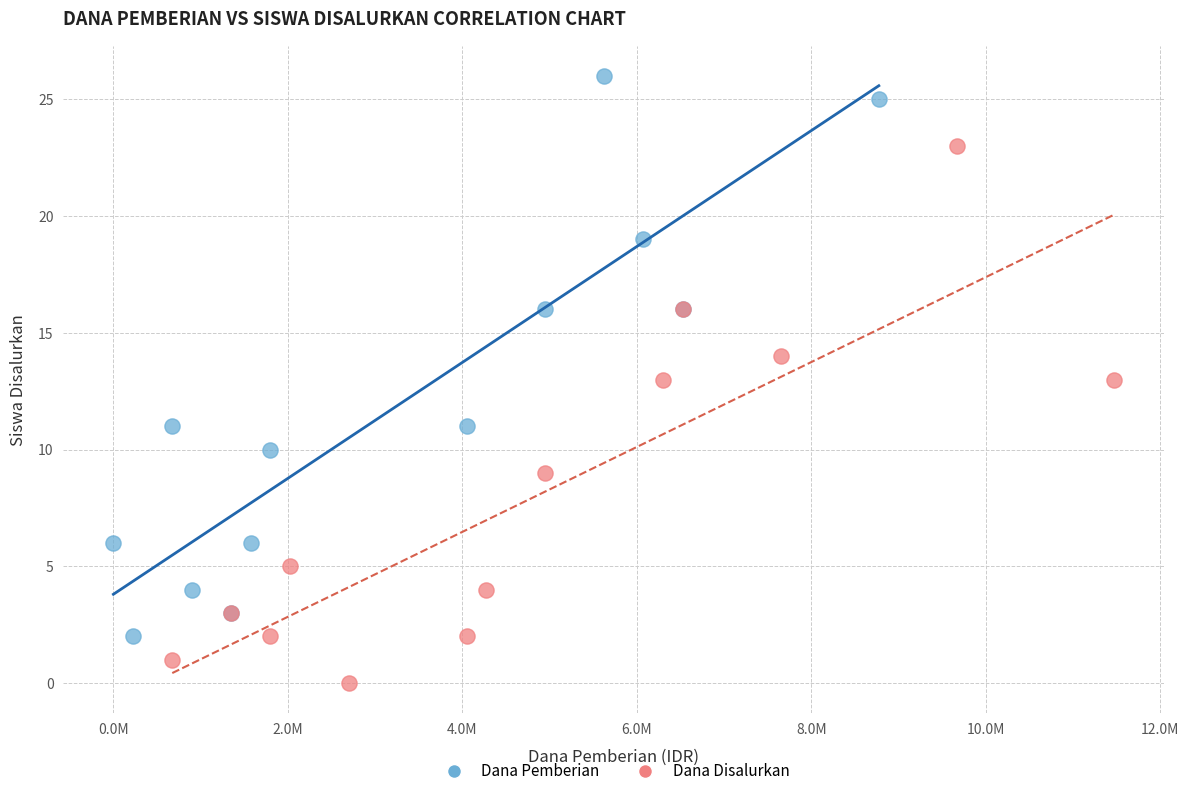

Which series contains the lowest Y value?

Dana Disalurkan